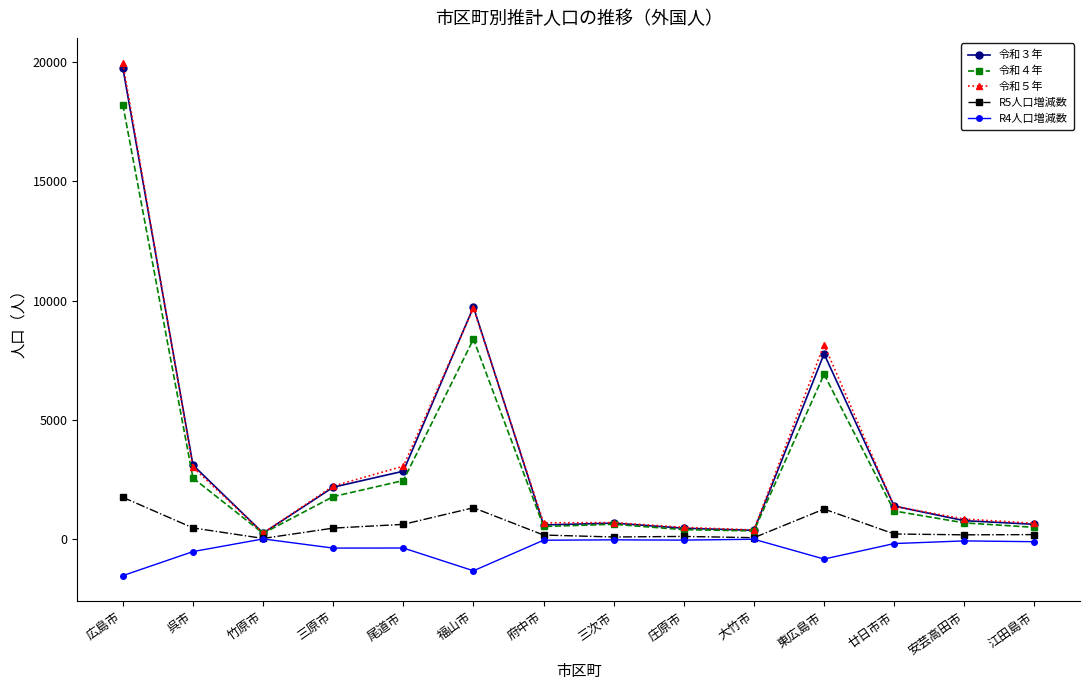

True or false: 令和４年 has more than 0 points higher than both neighbors.

True